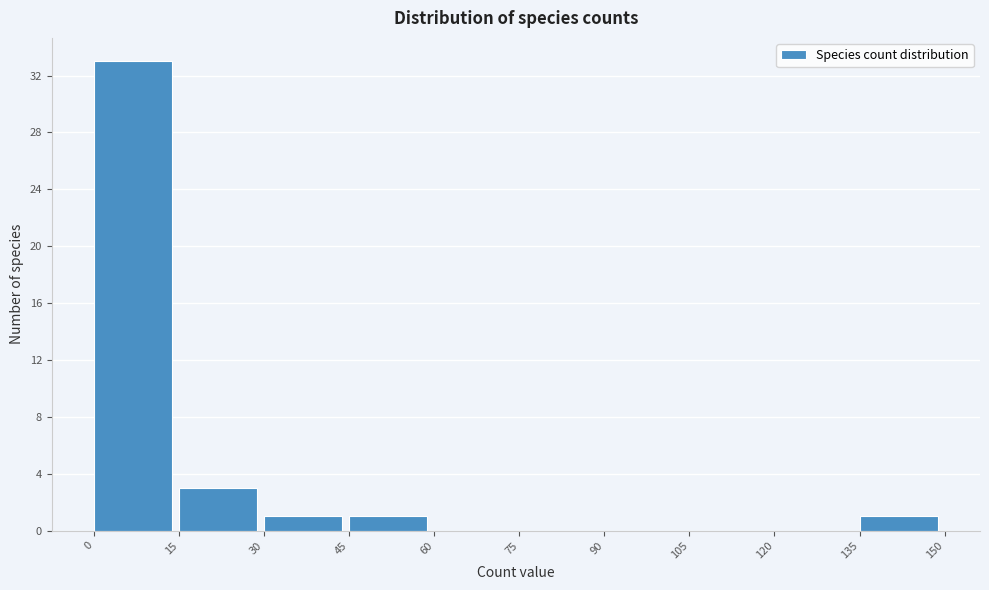

Over which range of the x-axis is the bar tallest?

0 to 15